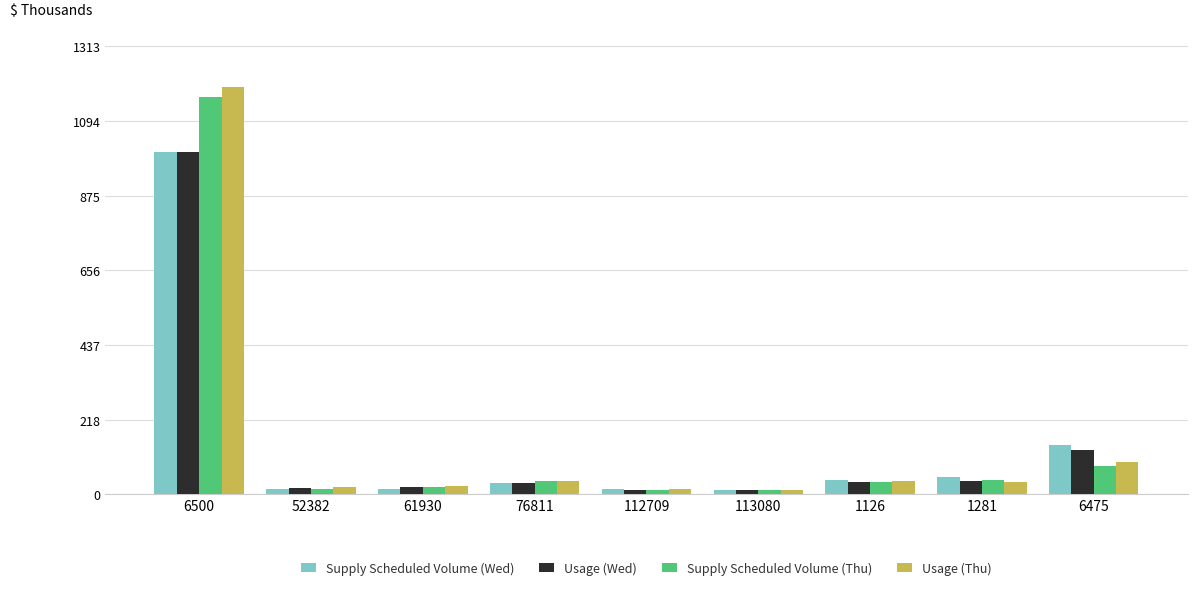

What is the difference between the second highest and minimum values in the Supply Scheduled Volume (Thu) series?

71.3